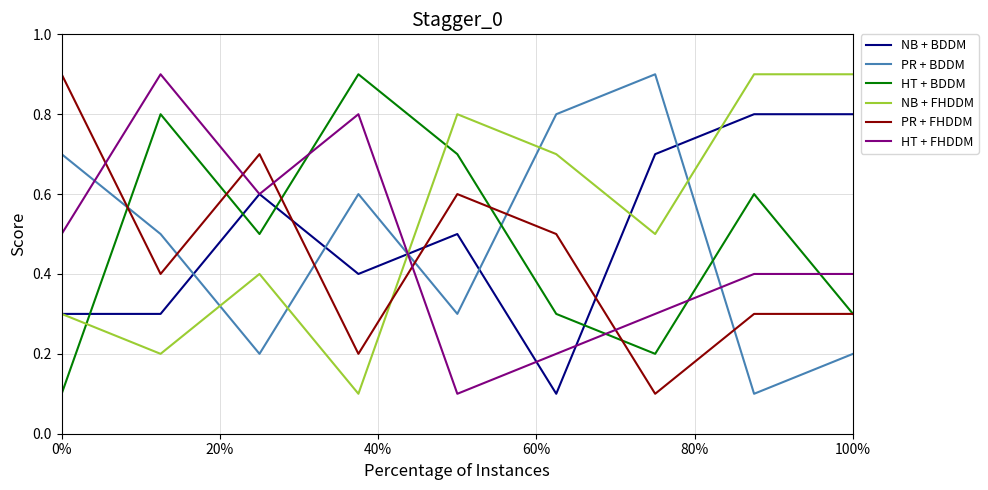

True or false: HT + BDDM and NB + BDDM intersect in this chart.

True